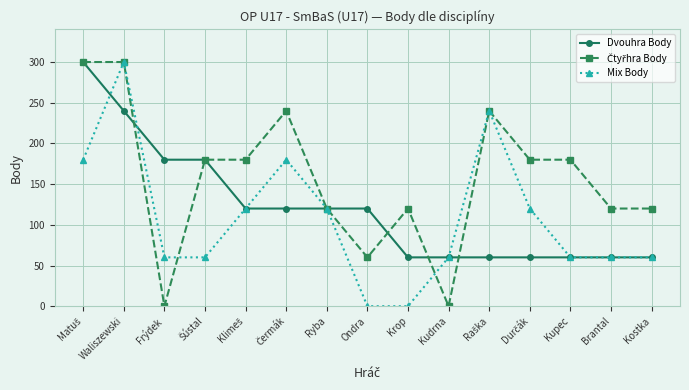

What position from the right is Frýdek?

13